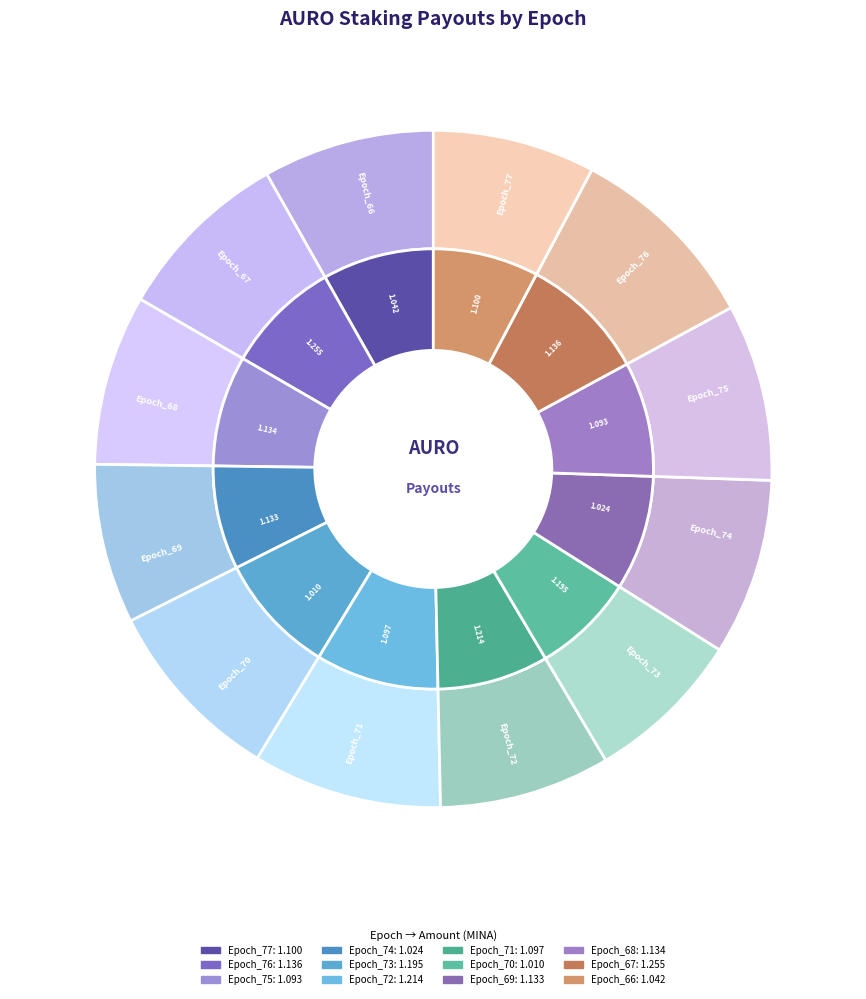

How many slices are in this pie chart?

12